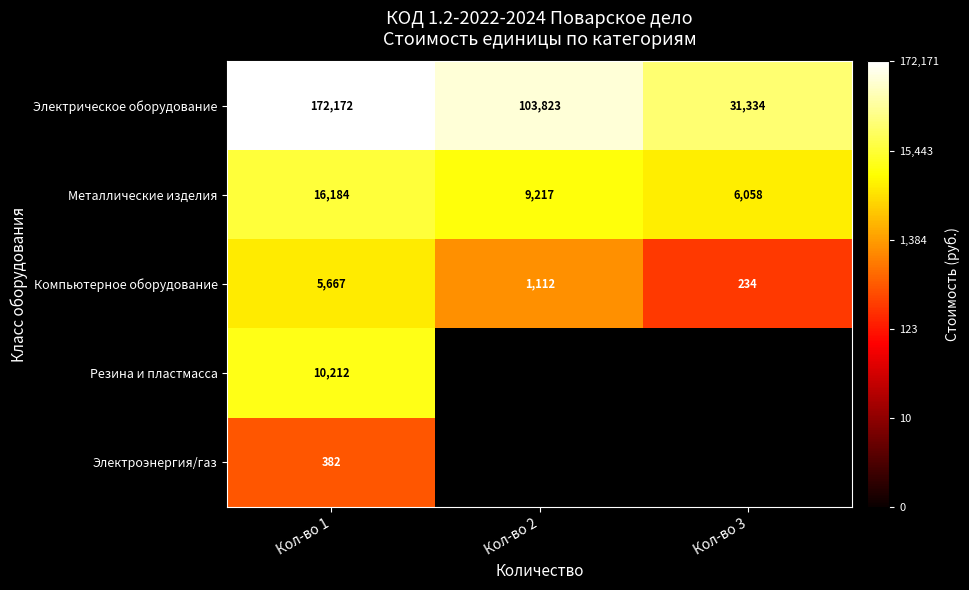

How many data points does each series have?

3